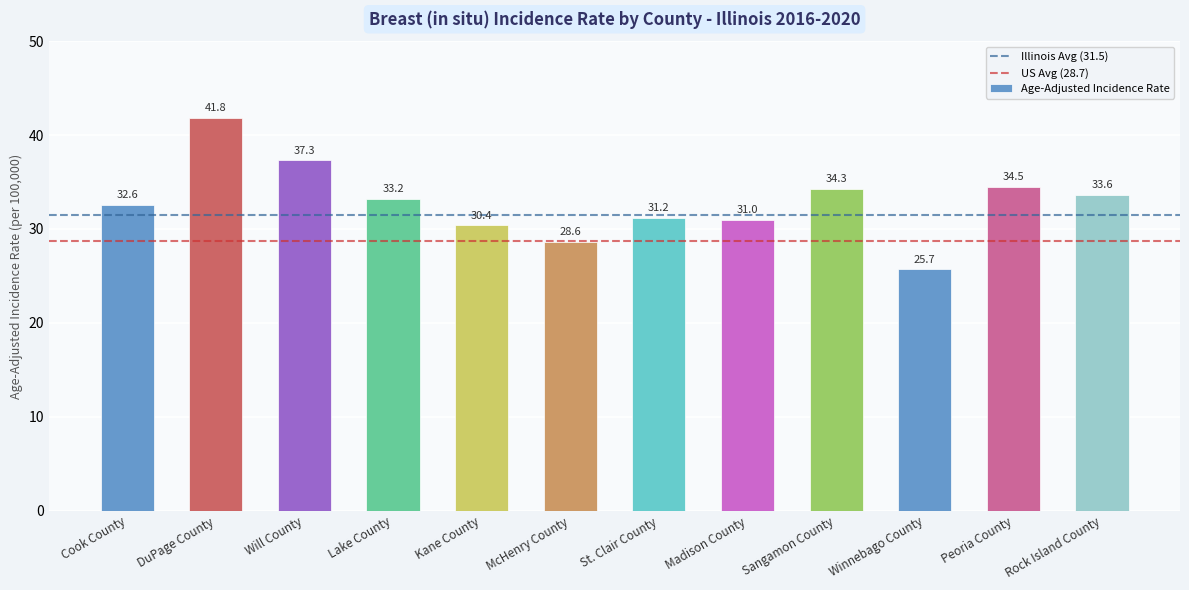

At which category does the chart reach its peak across all series?

DuPage County